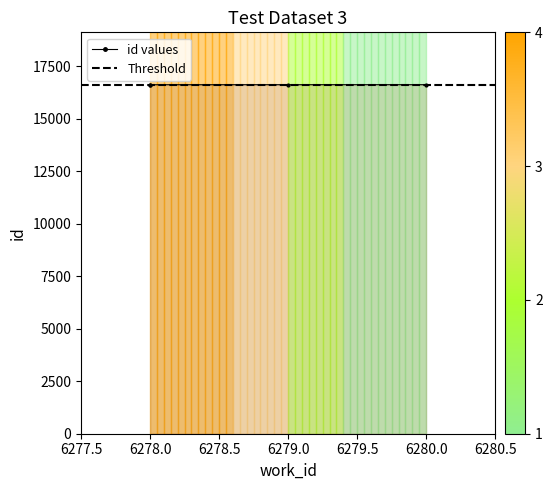

Is it true that the value at 6278 is 16618?

True